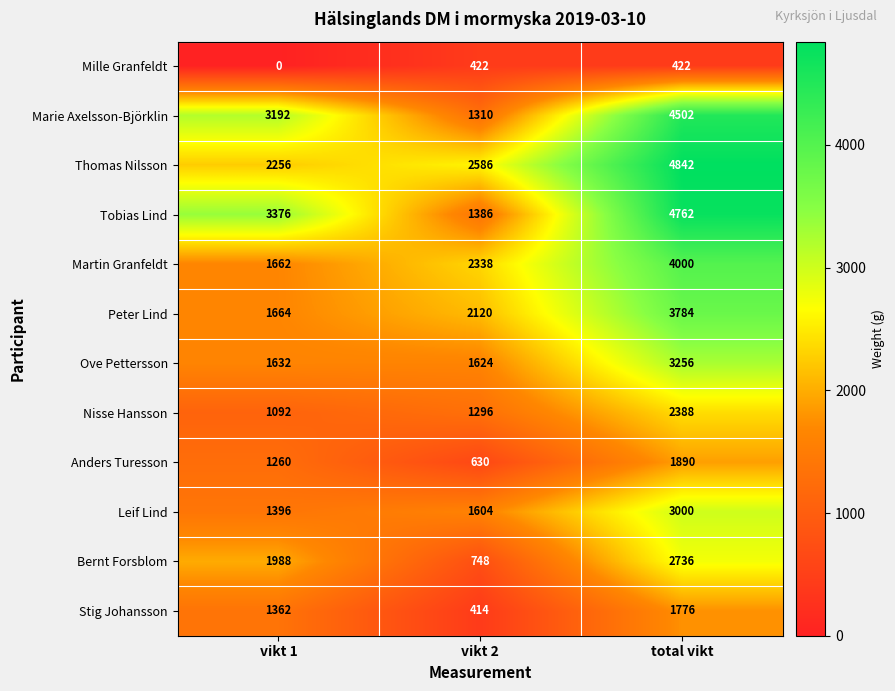

Rank the series at vikt 2 from highest to lowest value.

Thomas Nilsson, Martin Granfeldt, Peter Lind, Ove Pettersson, Leif Lind, Tobias Lind, Marie Axelsson-Björklin, Nisse Hansson, Bernt Forsblom, Anders Turesson, Mille Granfeldt, Stig Johansson